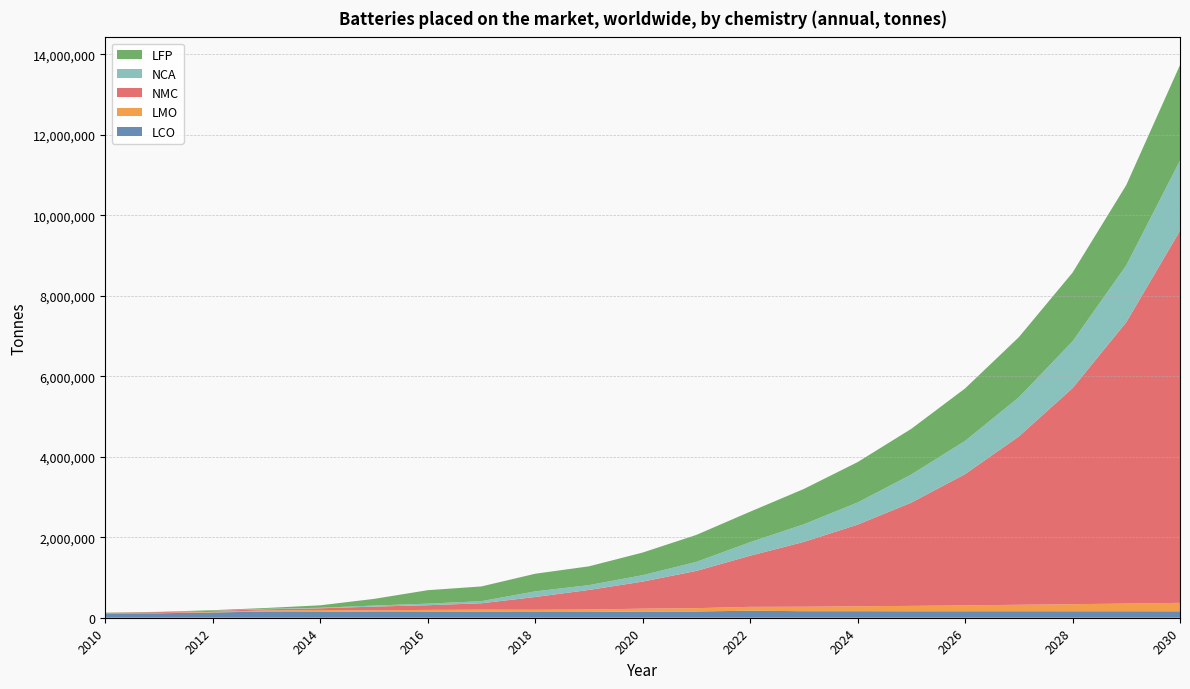

Reading left to right, extract all data points from this chart.

LCO: 2010=102666.5	2011=110893.0	2012=130715.4	2013=155369.0	2014=155352.2	2015=141978.2	2016=143872.4	2017=145627.0	2018=142024.9	2019=144164.2	2020=153193.0	2021=155367.6	2022=174823.8	2023=162035.2	2024=162473.3	2025=160289.5	2026=160857.4	2027=161334.0	2028=160637.9	2029=160777.1	2030=159803.5
LMO: 2010=1991.8	2011=6996.0	2012=15215.3	2013=24820.5	2014=37669.8	2015=42860.4	2016=50881.0	2017=54832.3	2018=55427.9	2019=60132.6	2020=72171.4	2021=82707.2	2022=95662.1	2023=111348.8	2024=122561.1	2025=134025.2	2026=146314.5	2027=160459.4	2028=175043.5	2029=191332.8	2030=209166.1
NMC: 2010=16356.1	2011=19586.7	2012=24843.8	2013=31275.2	2014=41522.1	2015=91705.6	2016=115879.7	2017=159205.2	2018=317470.2	2019=485734.0	2020=672360.5	2021=925309.5	2022=1270178.1	2023=1610521.8	2024=2028659.3	2025=2565387.0	2026=3260516.8	2027=4181063.0	2028=5368309.9	2029=6990007.6	2030=9244257.0
NCA: 2010=63.0	2011=91.9	2012=1582.6	2013=9612.1	2014=13230.2	2015=25692.3	2016=39390.3	2017=52001.7	2018=139802.1	2019=119990.0	2020=158977.2	2021=224395.2	2022=335897.3	2023=437348.5	2024=549511.9	2025=698969.0	2026=825417.6	2027=972751.3	2028=1162450.4	2029=1411556.0	2030=1745064.7
LFP: 2010=5477.1	2011=8897.3	2012=15440.8	2013=21595.7	2014=60698.7	2015=165572.0	2016=334166.9	2017=365967.8	2018=438230.8	2019=466607.7	2020=562564.2	2021=669991.6	2022=757755.8	2023=877656.3	2024=1002567.4	2025=1134644.8	2026=1302802.3	2027=1493227.9	2028=1706662.8	2029=1995041.9	2030=2372681.0